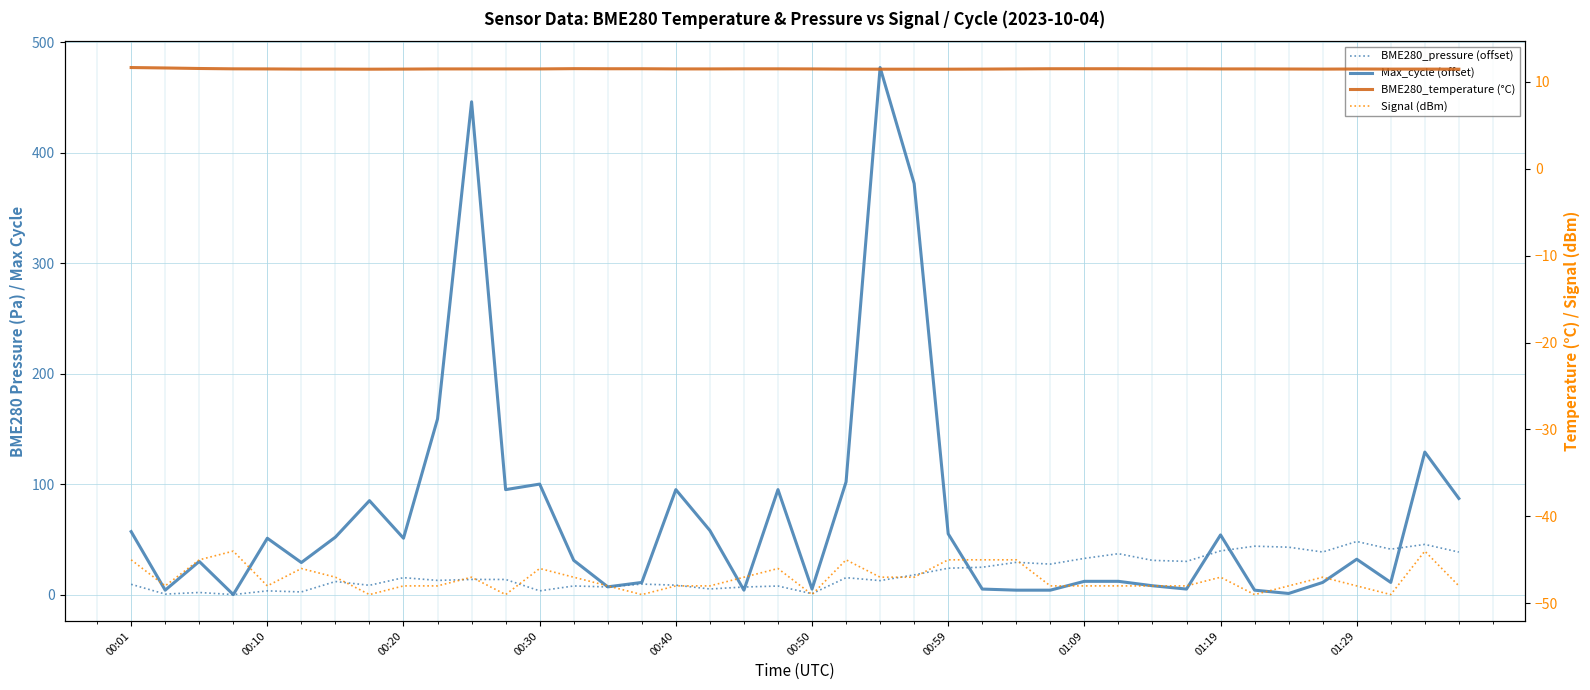

Is it true that Signal (dBm) equals -68.9 at 29?

False